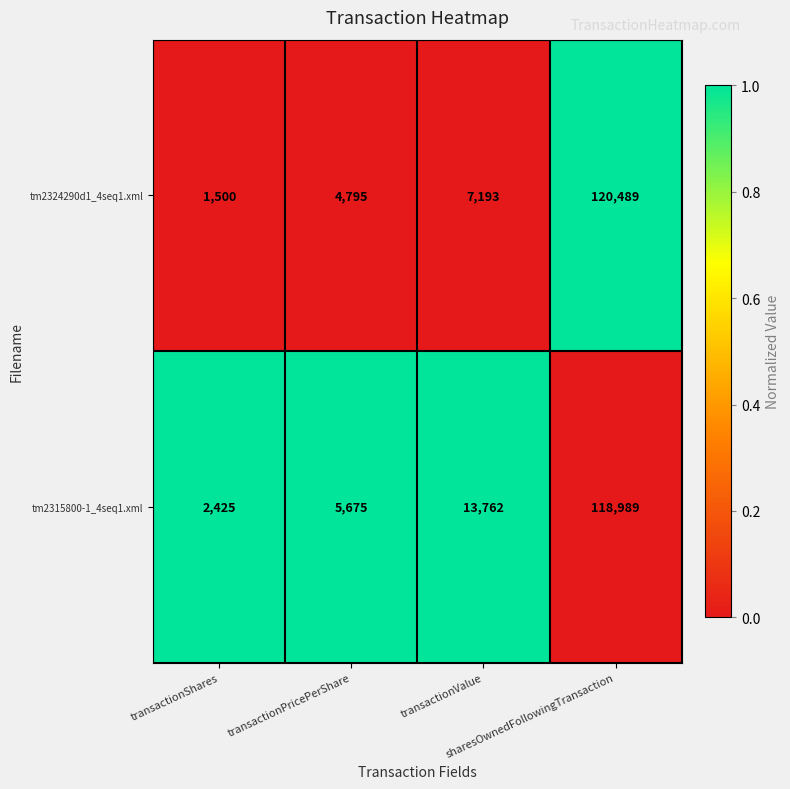

Rank the series at transactionShares from lowest to highest value.

tm2324290d1_4seq1.xml, tm2315800-1_4seq1.xml